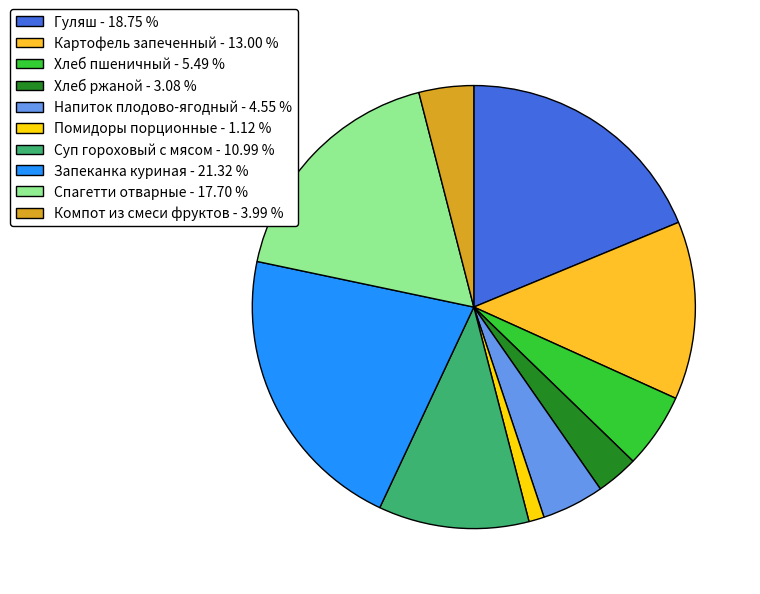

Which category has the biggest portion of the pie?

Запеканка куриная